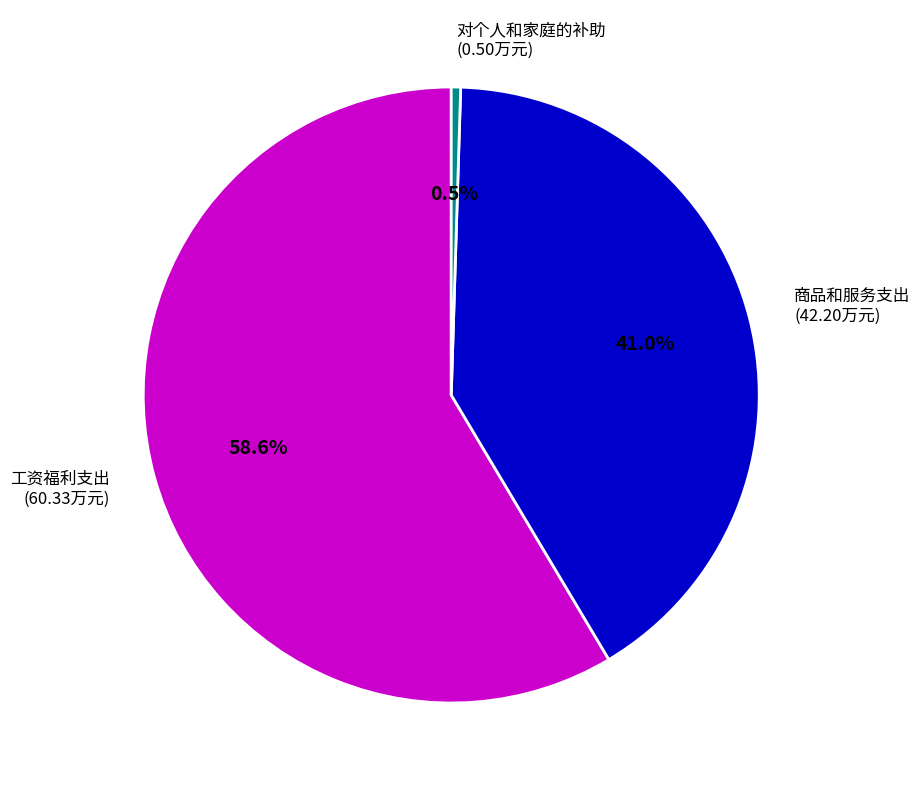

Is there a majority slice in this chart?

Yes